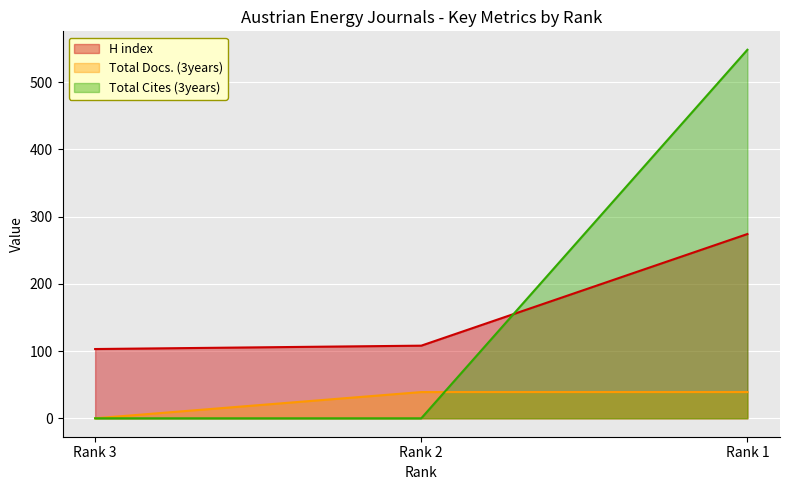

How many lines are shown in the chart?

3